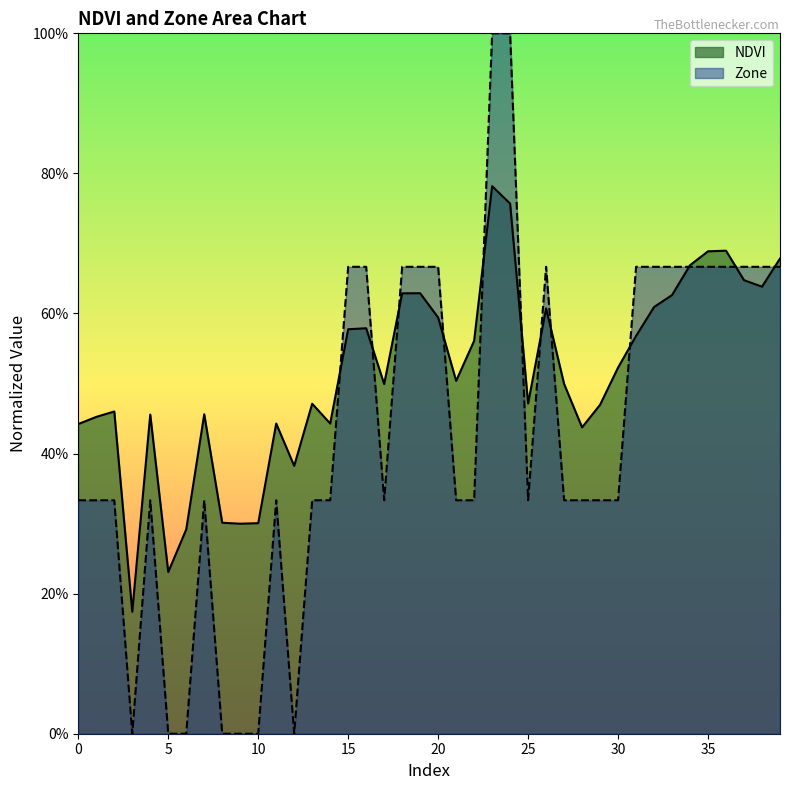

List the series in order of their peak value, lowest first.

NDVI, Zone